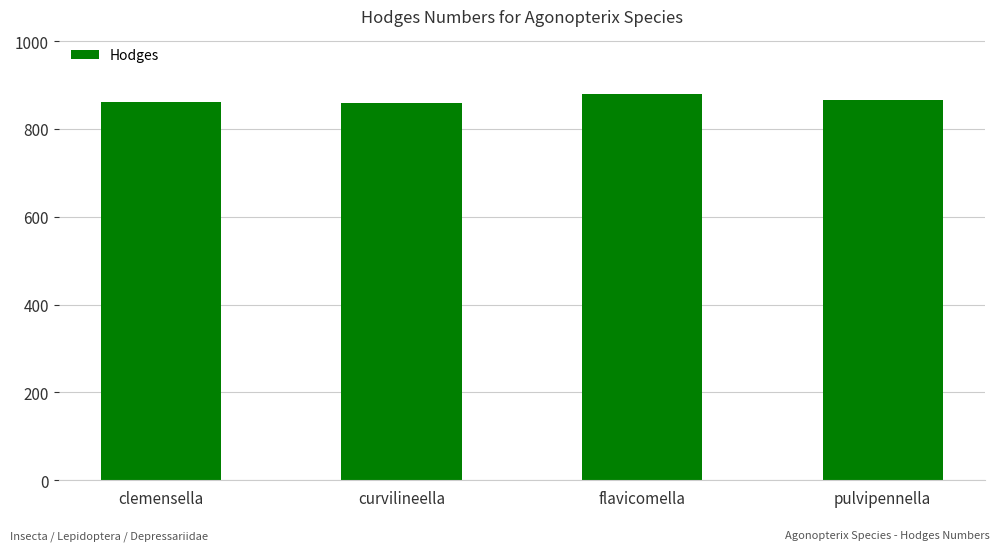

How many bars are there in total?

4